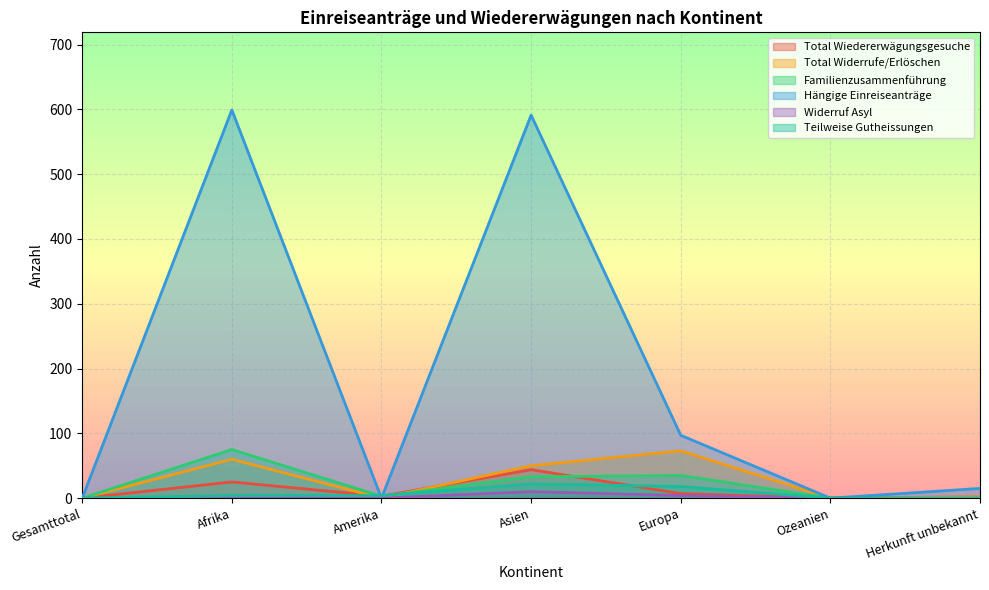

Between Gesamttotal and Herkunft unbekannt, which is larger?

Herkunft unbekannt